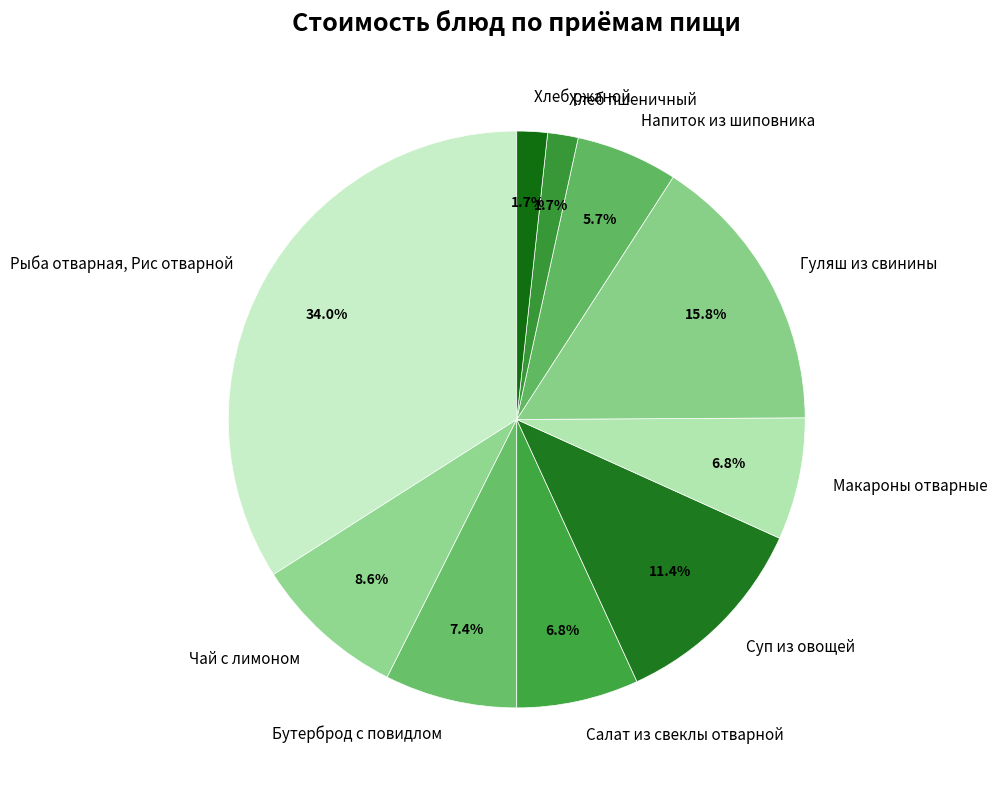

What percentage do Хлеб пшеничный and Хлеб ржаной together represent?

3.4%